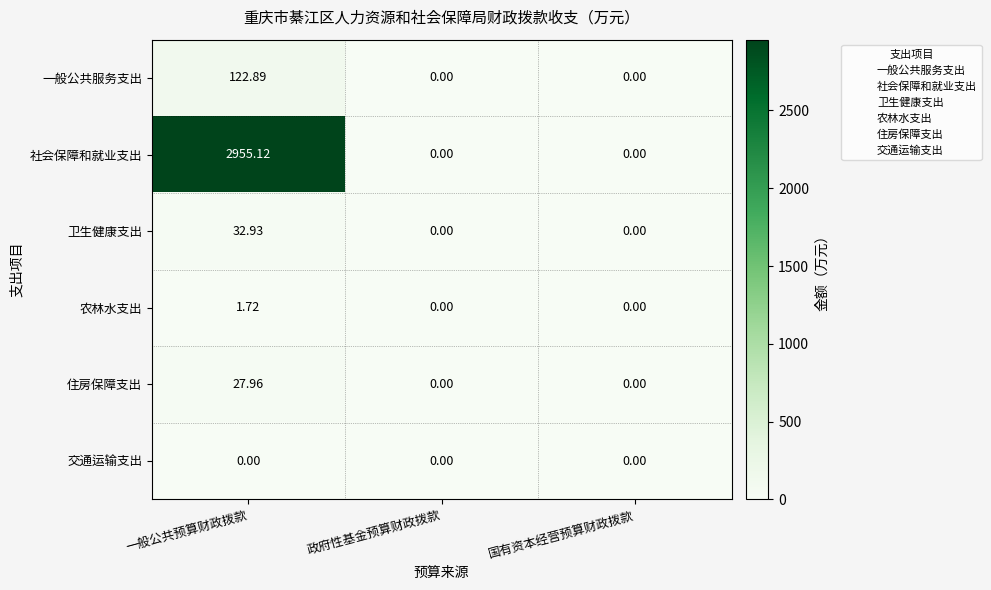

List the series in order of their peak value, lowest first.

交通运输支出, 农林水支出, 住房保障支出, 卫生健康支出, 一般公共服务支出, 社会保障和就业支出